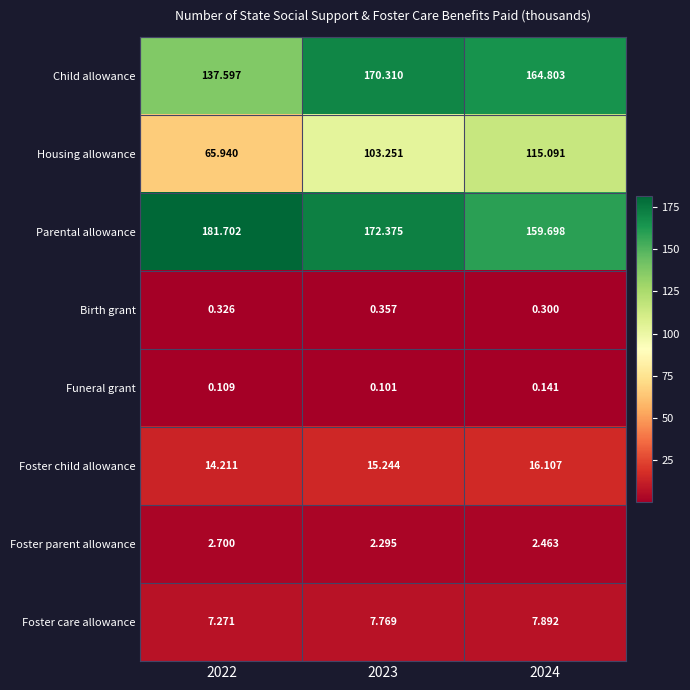

List the series in order of their peak value, highest first.

Parental allowance, Child allowance, Housing allowance, Foster child allowance, Foster care allowance, Foster parent allowance, Birth grant, Funeral grant